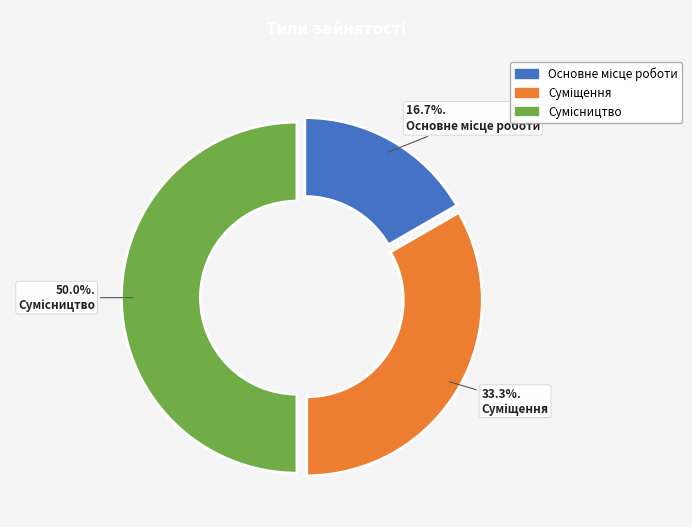

To the nearest percent, what is the difference between the largest and smallest slice percentages?

33%